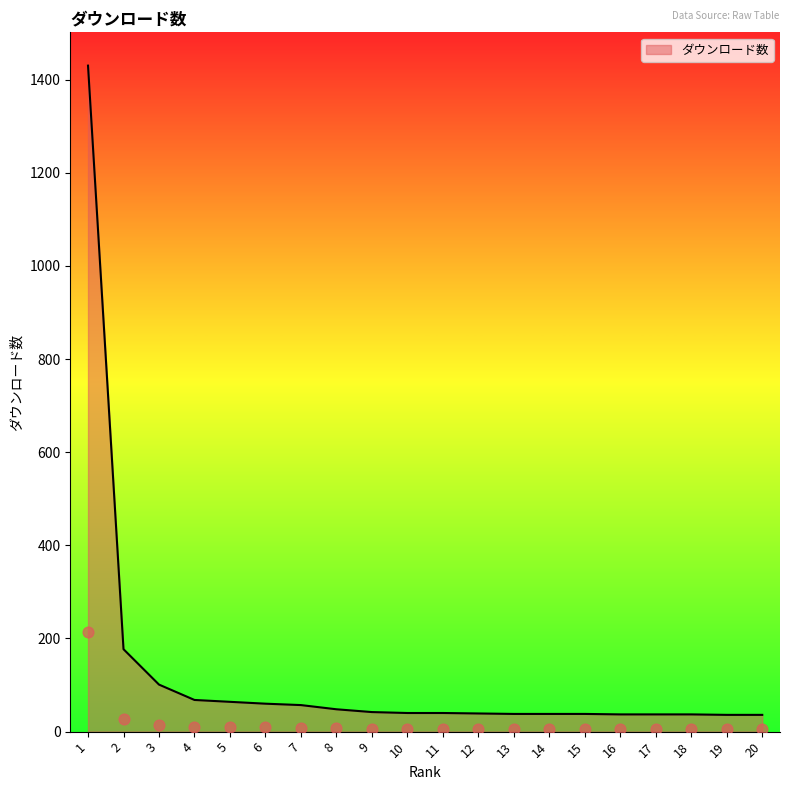

What is the change in value from 10 to 15?

-2